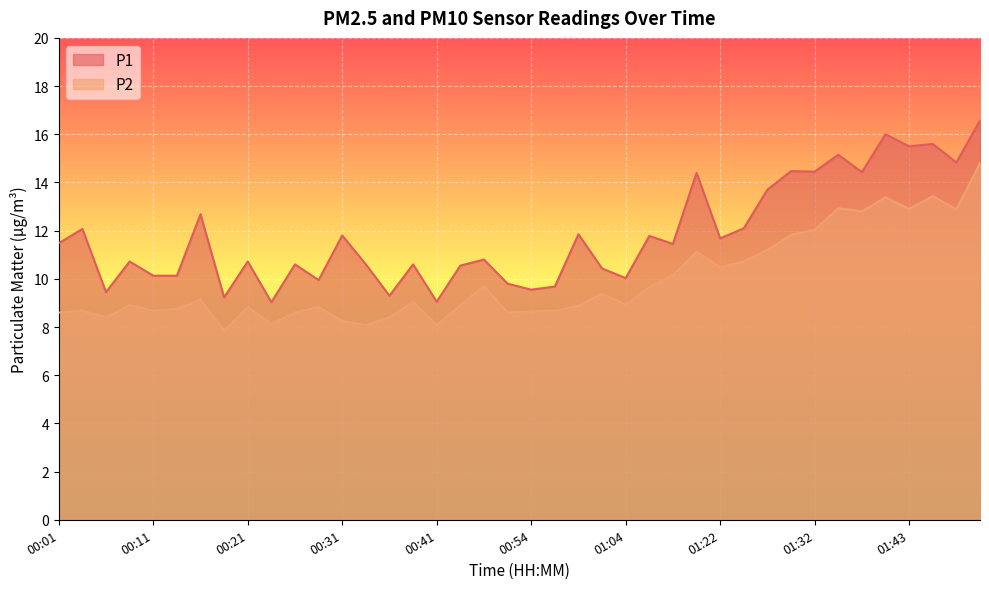

Which has a higher value, 00:51 or 00:39?

00:39